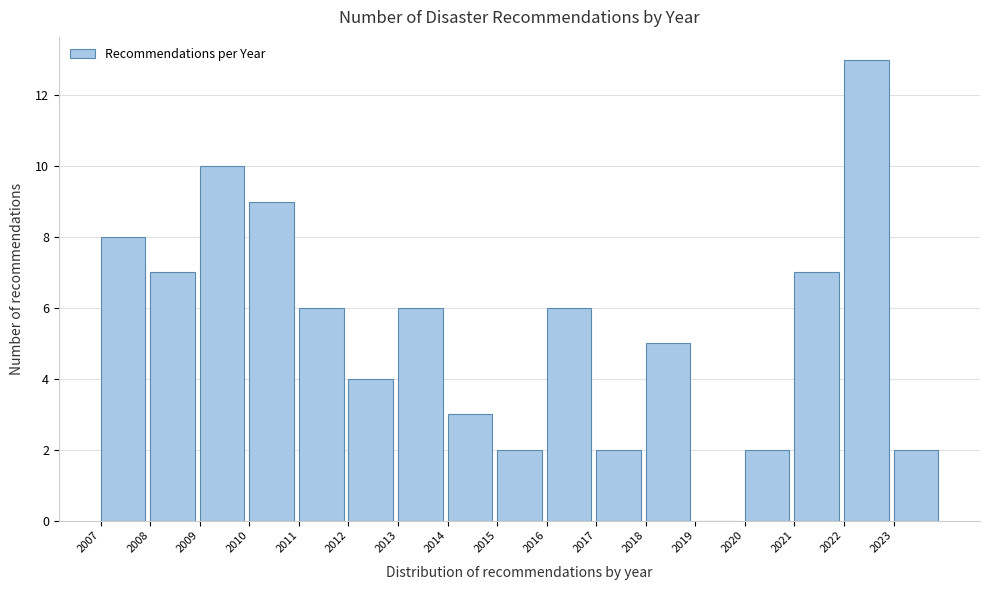

Reading left to right, list all the values displayed in this chart.

2007=8	2008=7	2009=10	2010=9	2011=6	2012=4	2013=6	2014=3	2015=2	2016=6	2017=2	2018=5	2019=0	2020=2	2021=7	2022=13	2023=2